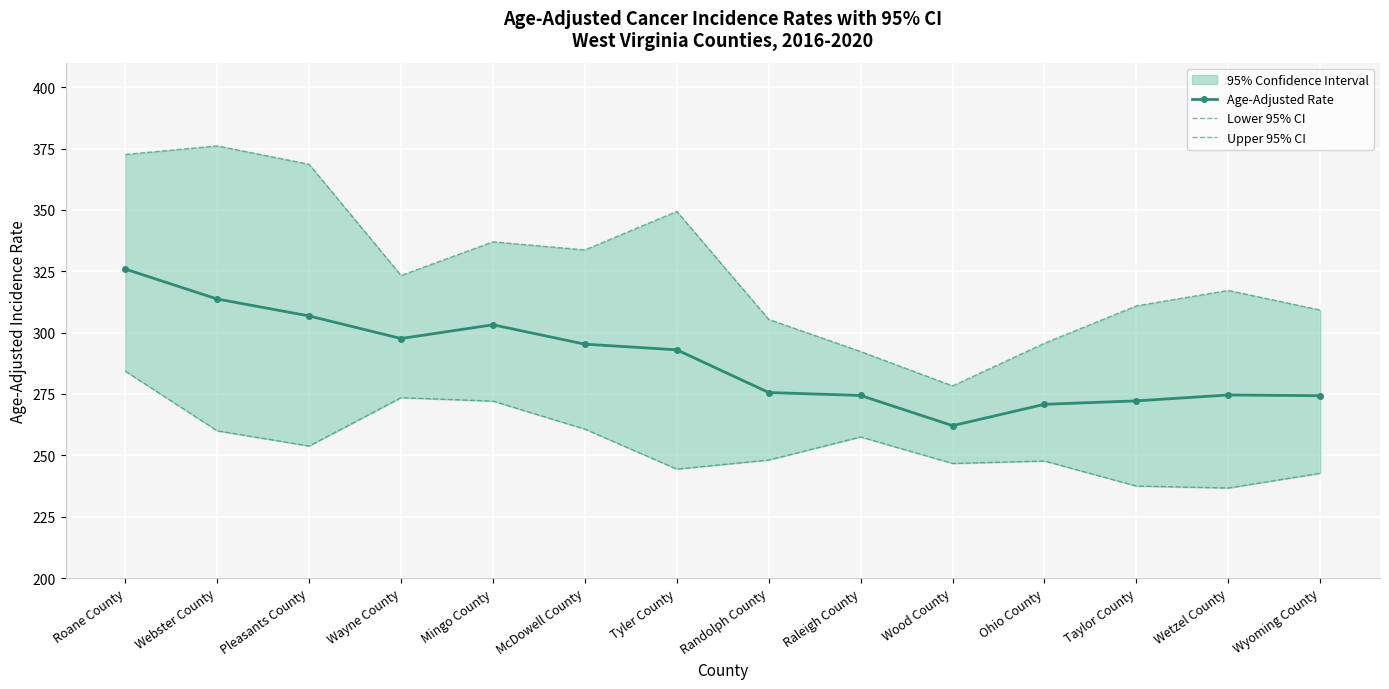

What position from the left is Wetzel County?

13